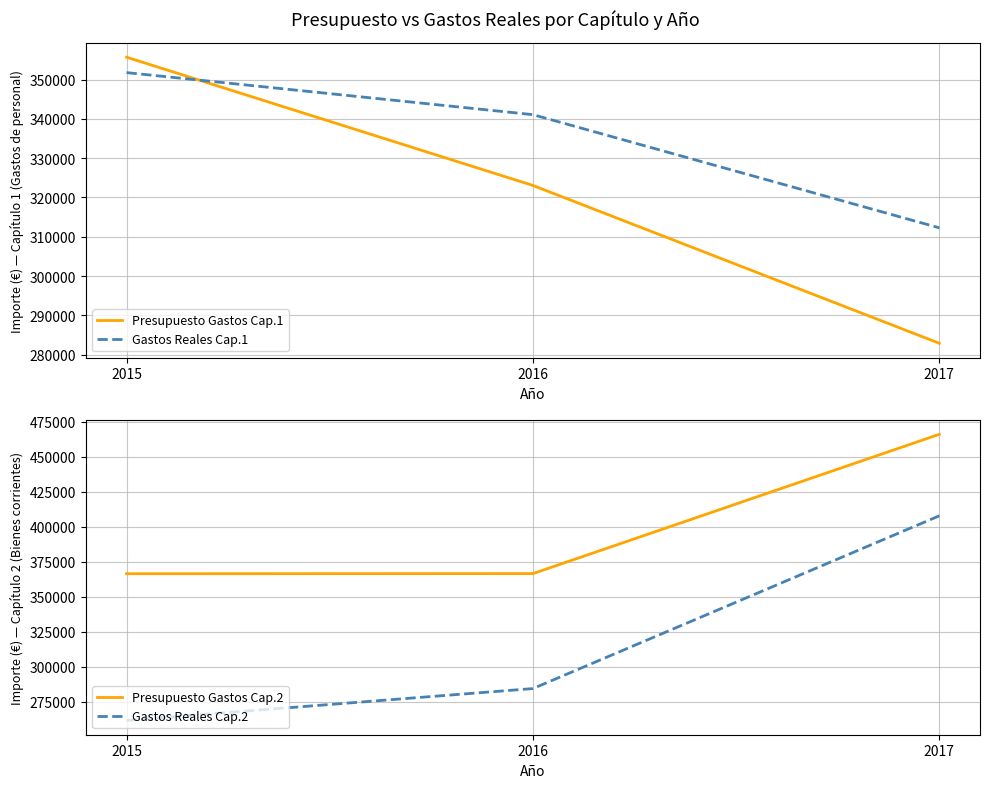

What is the spread (max minus min) of values at 2016?

82086.1